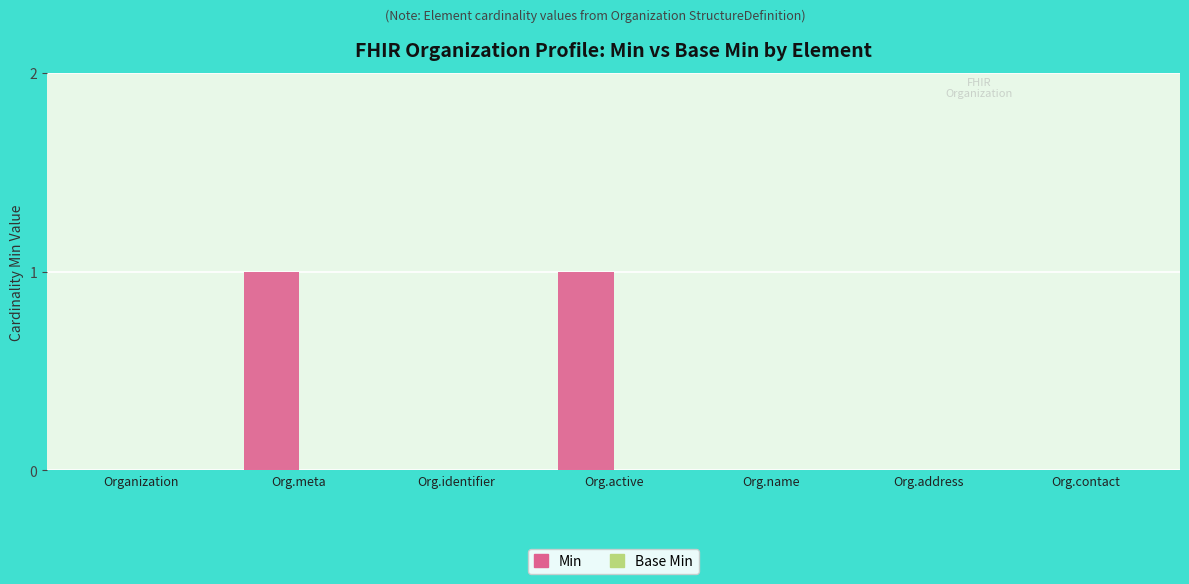

True or false: the data shows 1 at Org.contact.

False